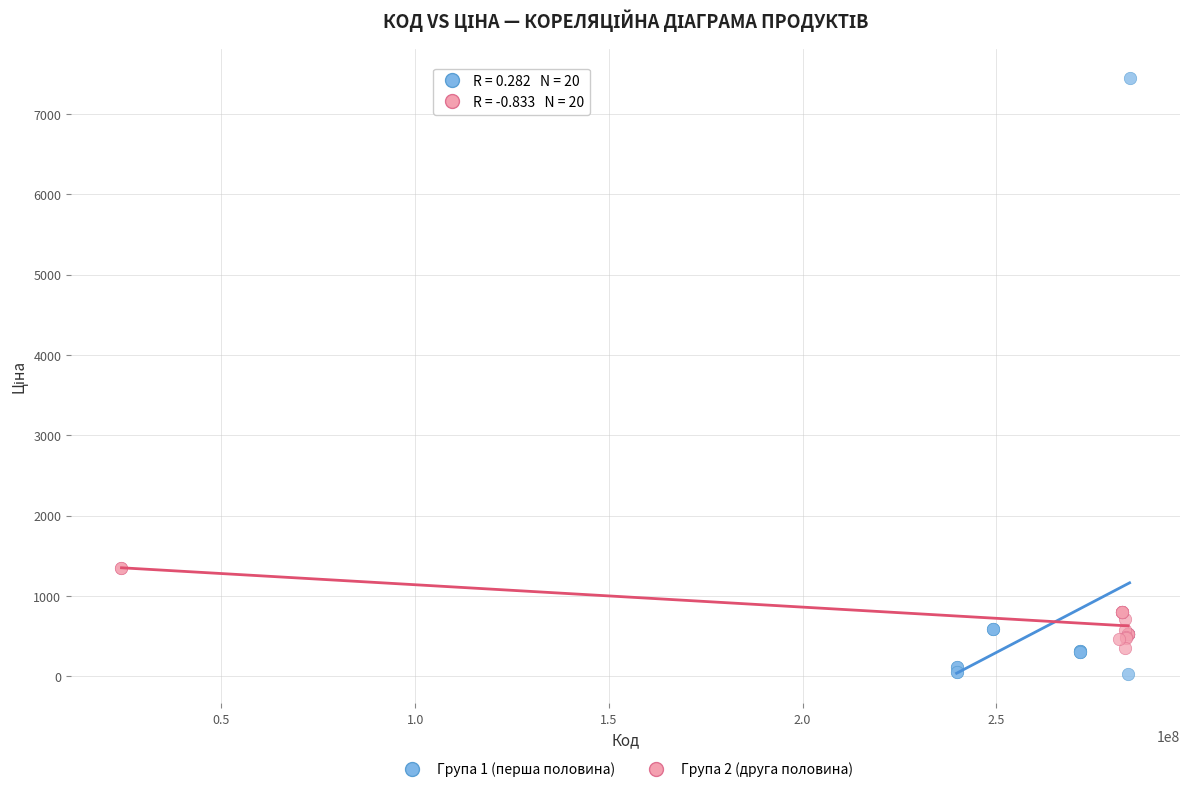

What are all the series names shown in the legend?

Група 1 (перша половина), Група 2 (друга половина)